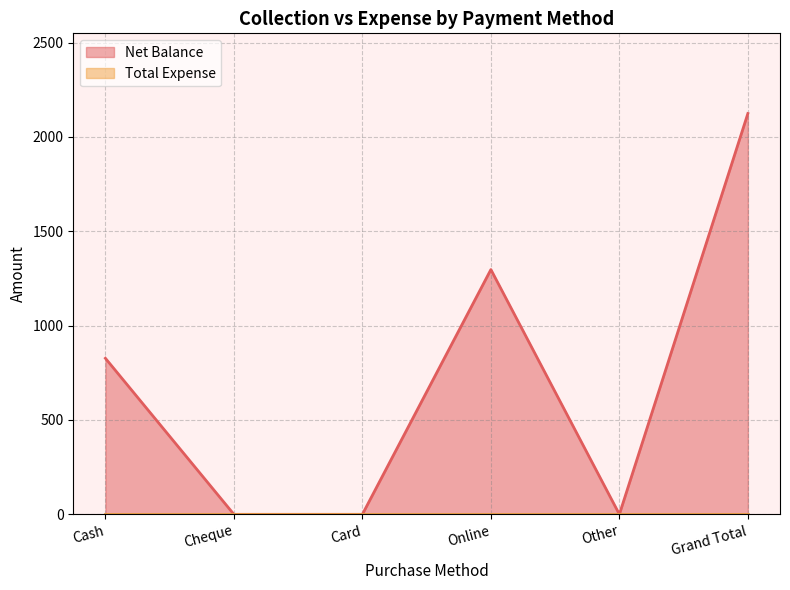

At which category does the chart reach its minimum across all series?

Cheque